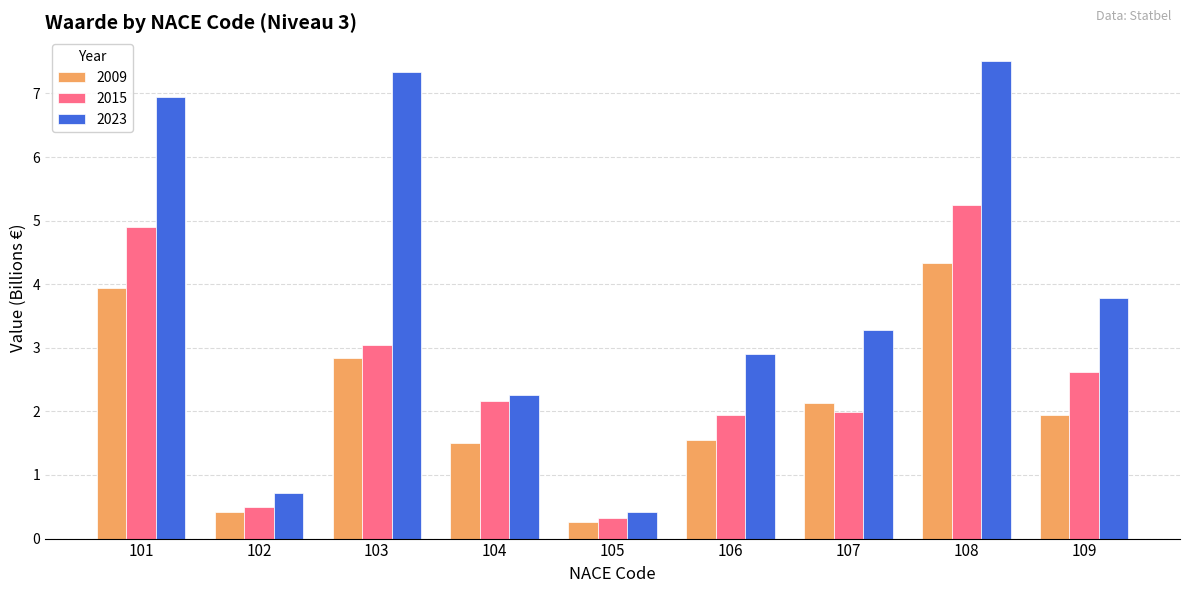

Reading left to right, what are all the values shown in this chart?

2009: 3.9	0.4	2.8	1.5	0.3	1.6	2.1	4.3	1.9
2015: 4.9	0.5	3.0	2.2	0.3	1.9	2.0	5.2	2.6
2023: 6.9	0.7	7.3	2.3	0.4	2.9	3.3	7.5	3.8